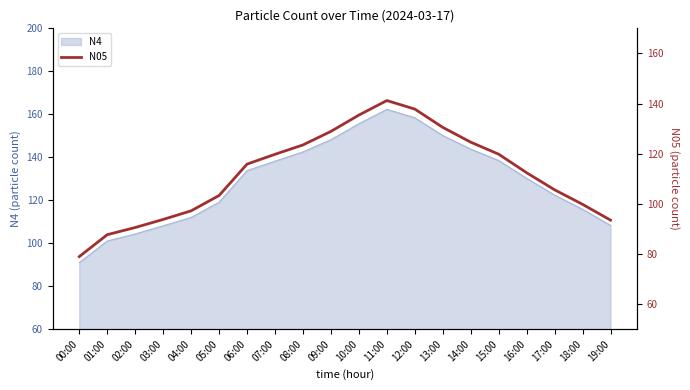

At which category does the data reach its first local peak?

11:00